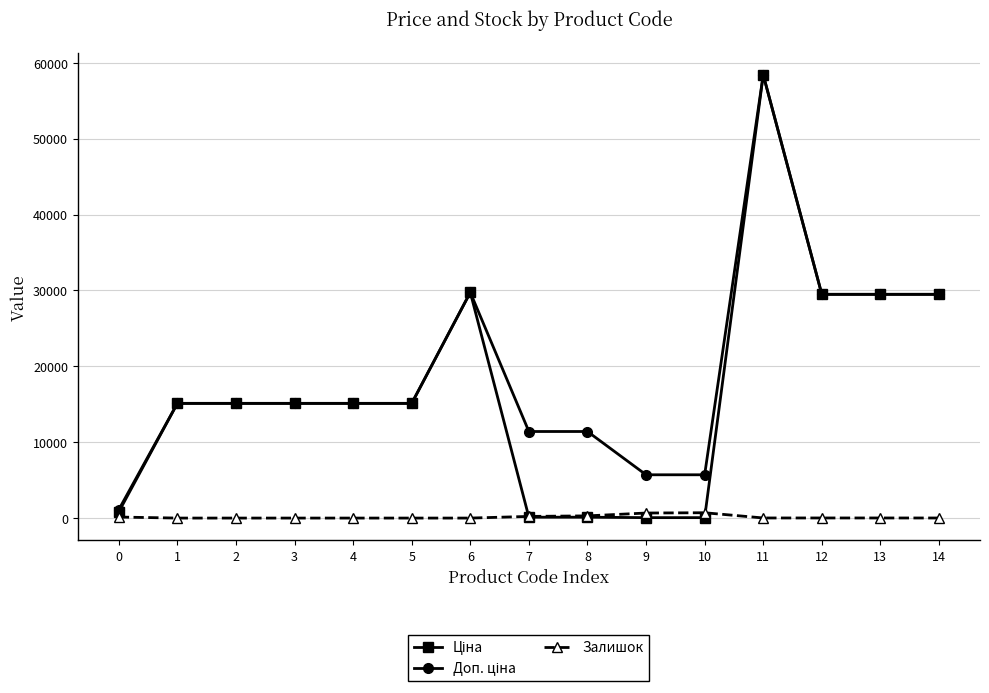

At which category is the sum across all series the highest?

11